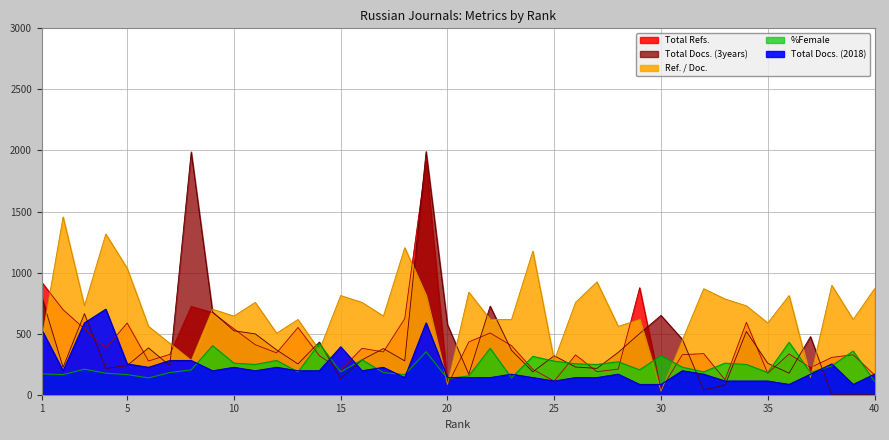

What are all the series names shown in the legend?

Total Refs., Total Docs. (3years), Total Docs. (2018), Ref. / Doc., %Female